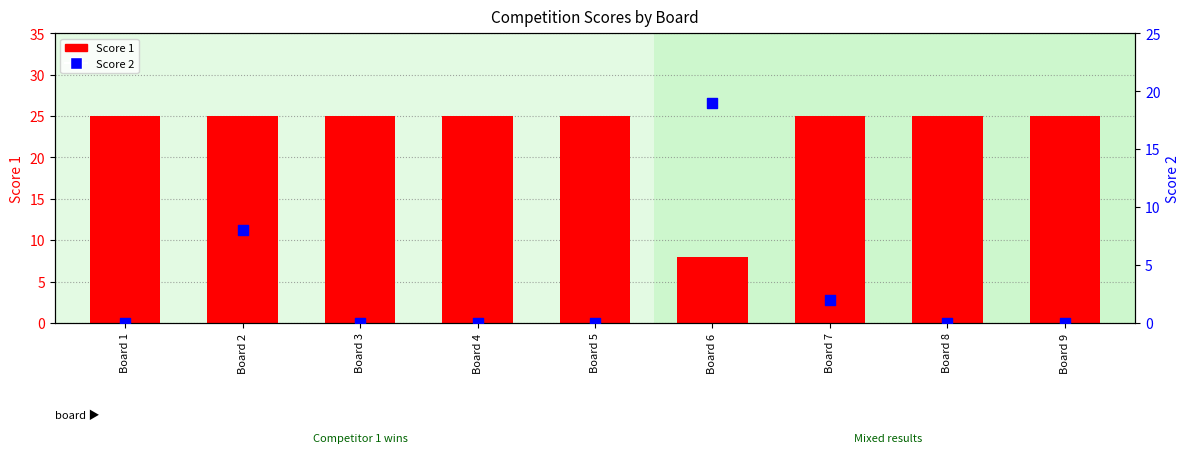

Is the value of Score 2 at Board 9 greater than the value of Score 1 at Board 3?

No